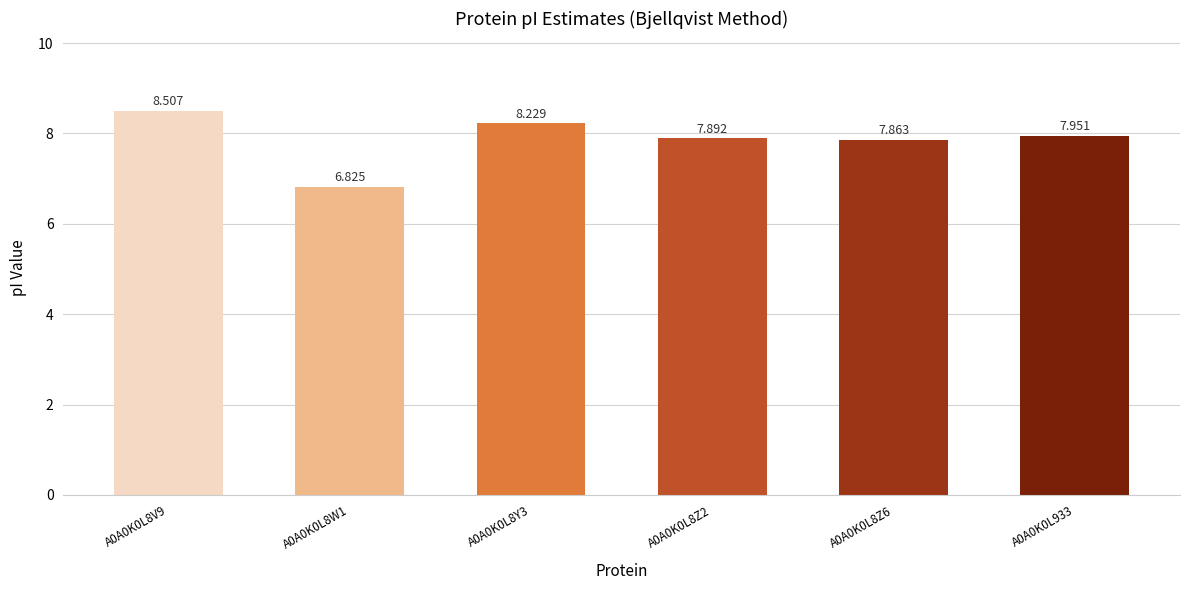

Count the number of categories in the chart.

6